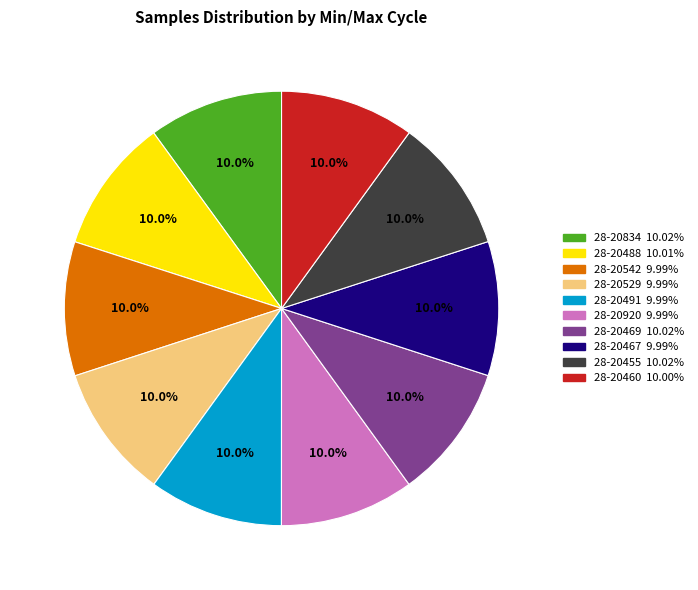

True or false: 28-20460 accounts for 10% of the total.

True